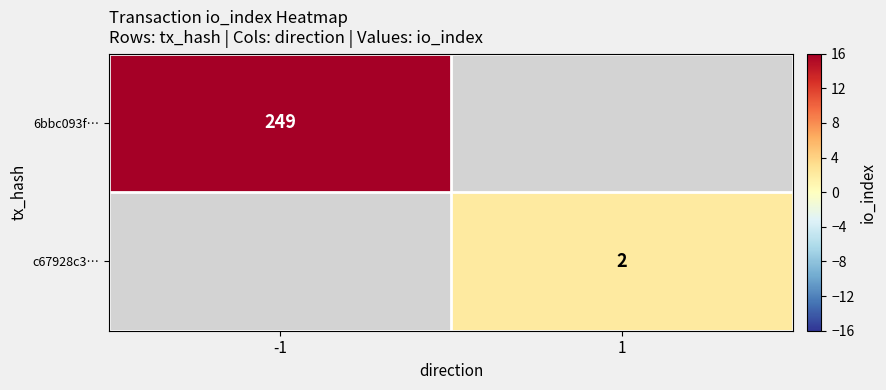

Is it true that c67928c3… equals 3 at 1?

False